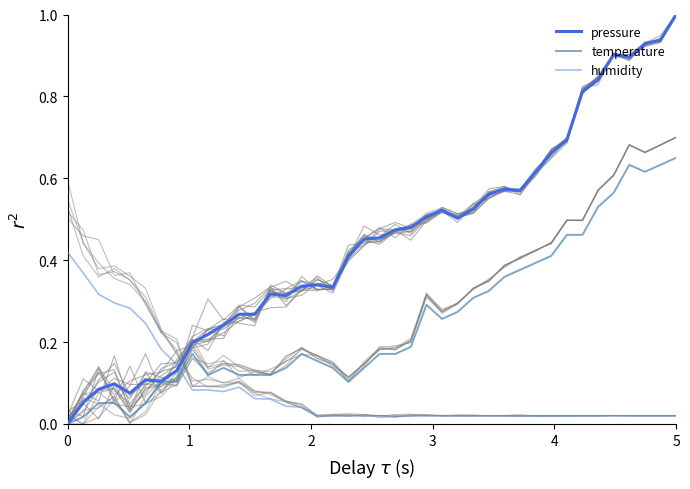

What is the sum of the temperature values at 23 and 11?

0.4